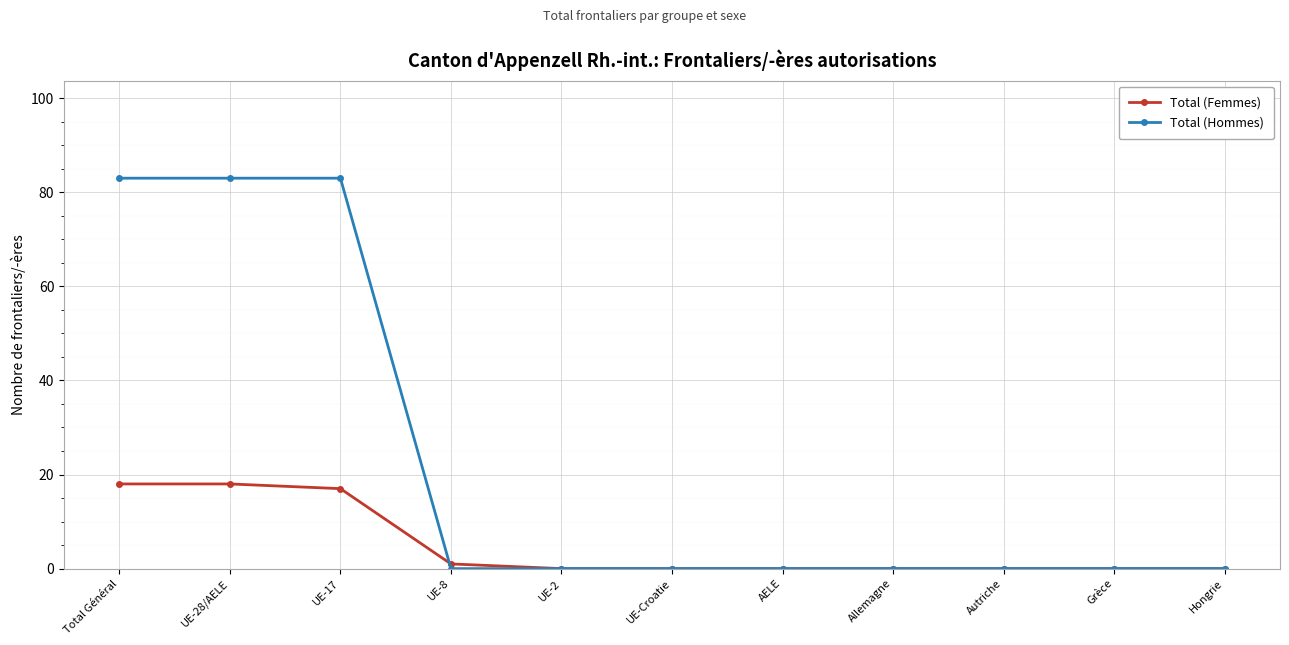

Which series has the largest total across all categories?

Total (Hommes)